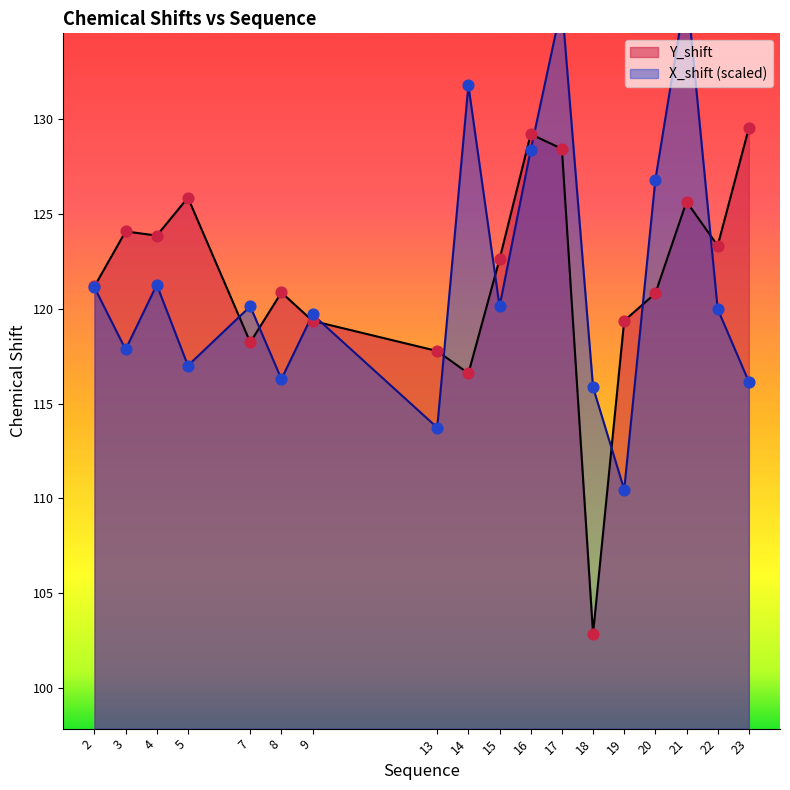

At which category is the sum across all series the highest?

17